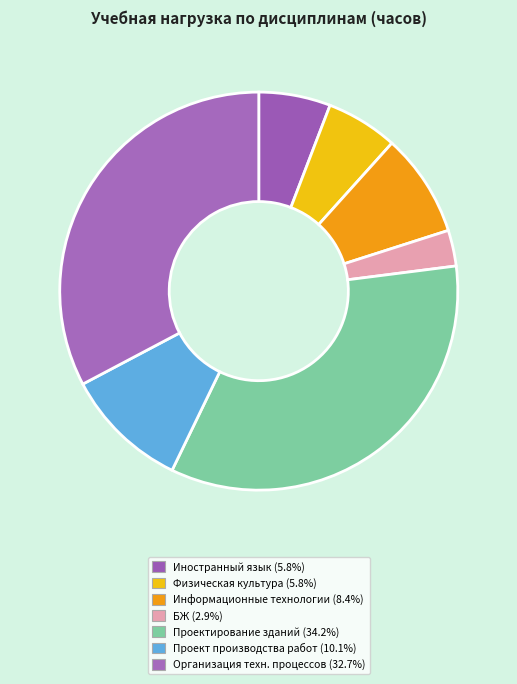

How many slices are in this pie chart?

7